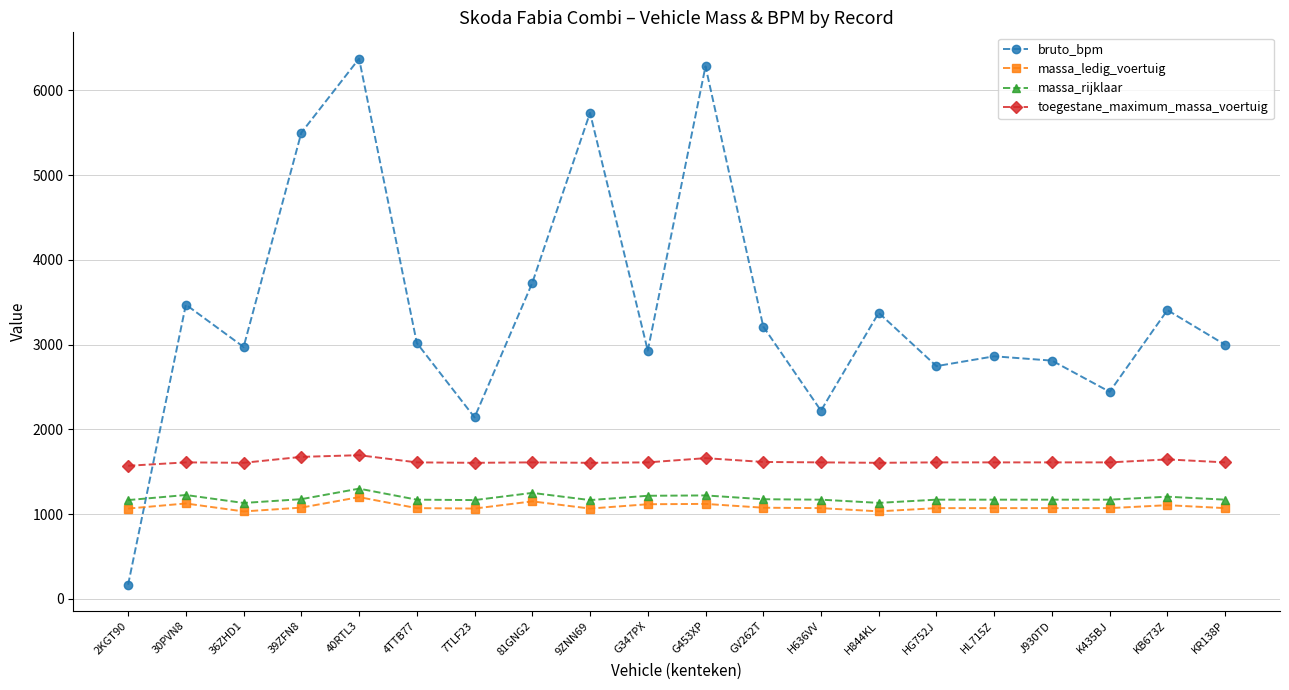

What position from the left is 81GNG2?

8